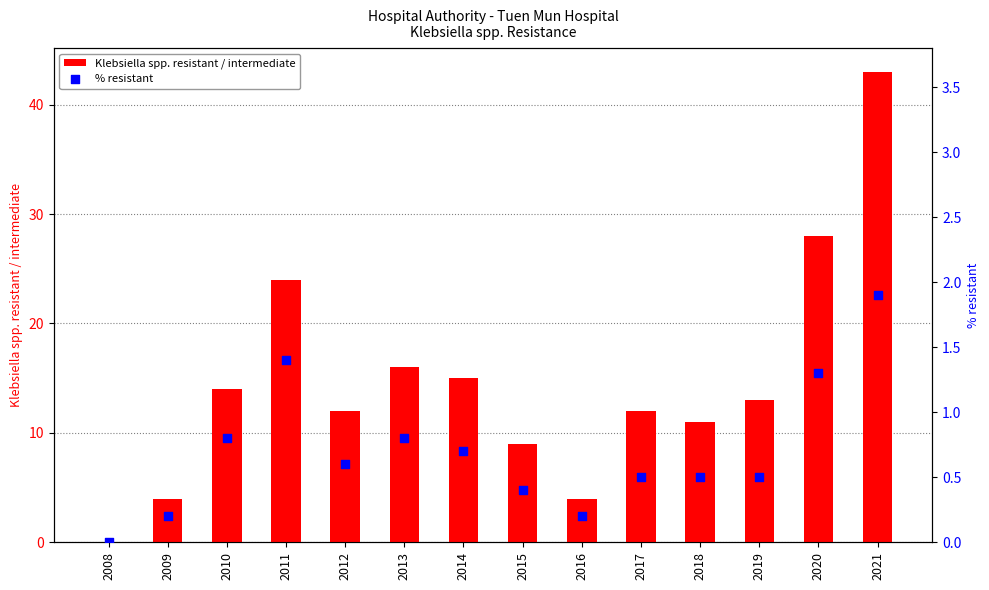

Which series has the largest Y range (max minus min)?

Klebsiella spp. resistant / intermediate